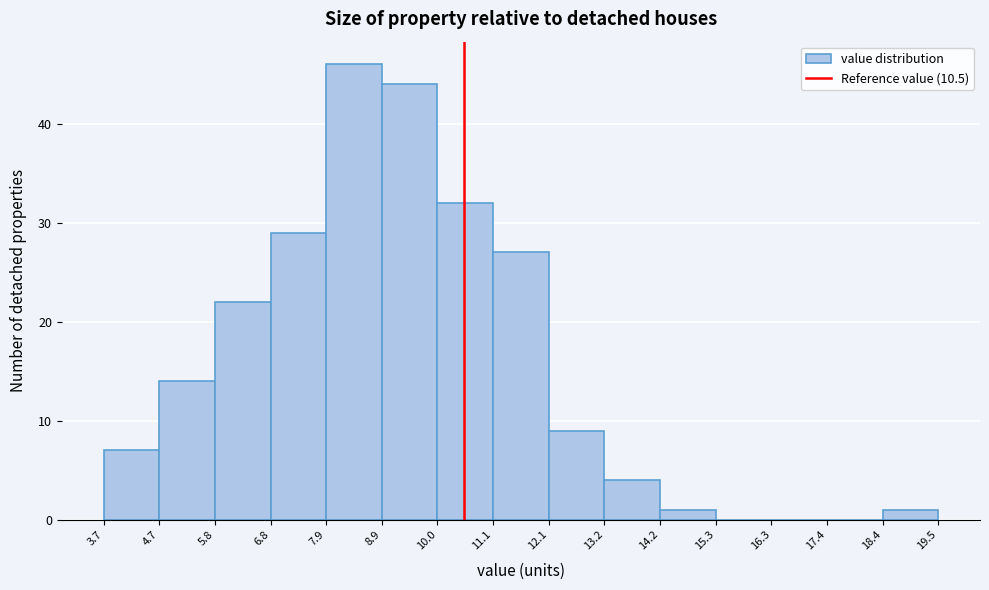

Reading left to right, list every bar in this chart as the range it spans on the x-axis followed by its height. The values are not printed on the chart, so give them approximately, as read against the axis.

3.7 to 4.7: 7
4.7 to 5.8: 14
5.8 to 6.8: 22
6.8 to 7.9: 29
7.9 to 8.9: 46
8.9 to 10.0: 44
10.0 to 11.1: 32
11.1 to 12.1: 27
12.1 to 13.2: 9
13.2 to 14.2: 4
14.2 to 15.3: 1
15.3 to 16.3: 0
16.3 to 17.4: 0
17.4 to 18.4: 0
18.4 to 19.5: 1